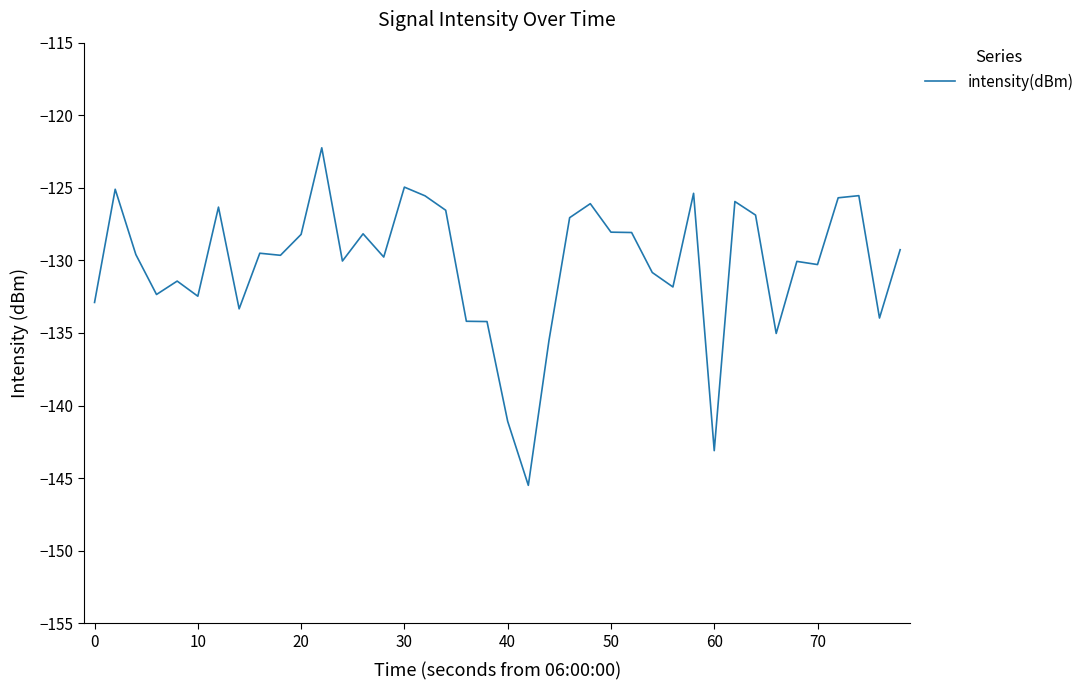

What is the sum of all values?

-5211.8